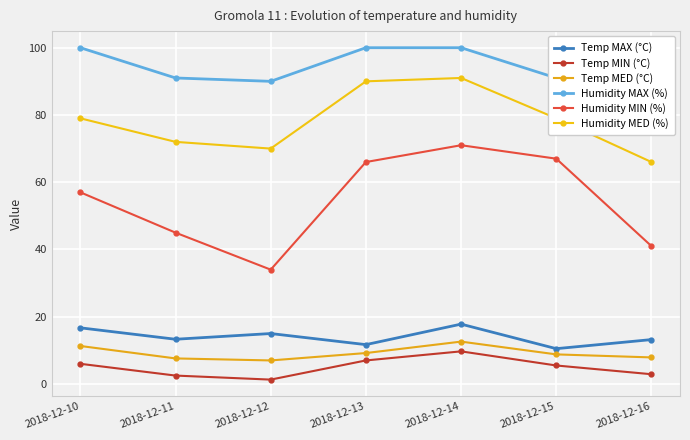

Which category has the lowest value in the Temp MIN (°C) series?

2018-12-12